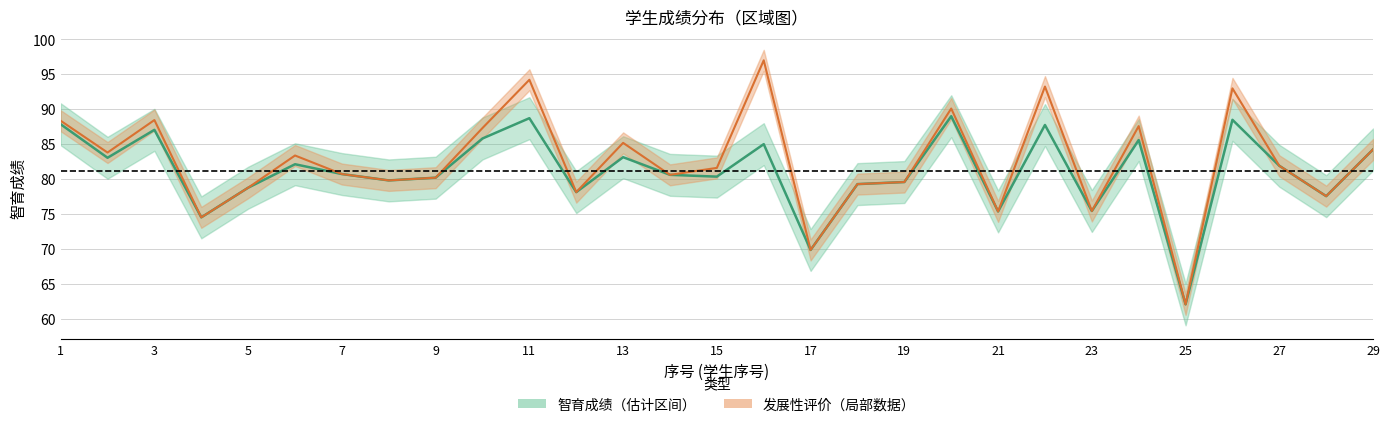

What is the maximum value for 发展性评价成绩?

97.0